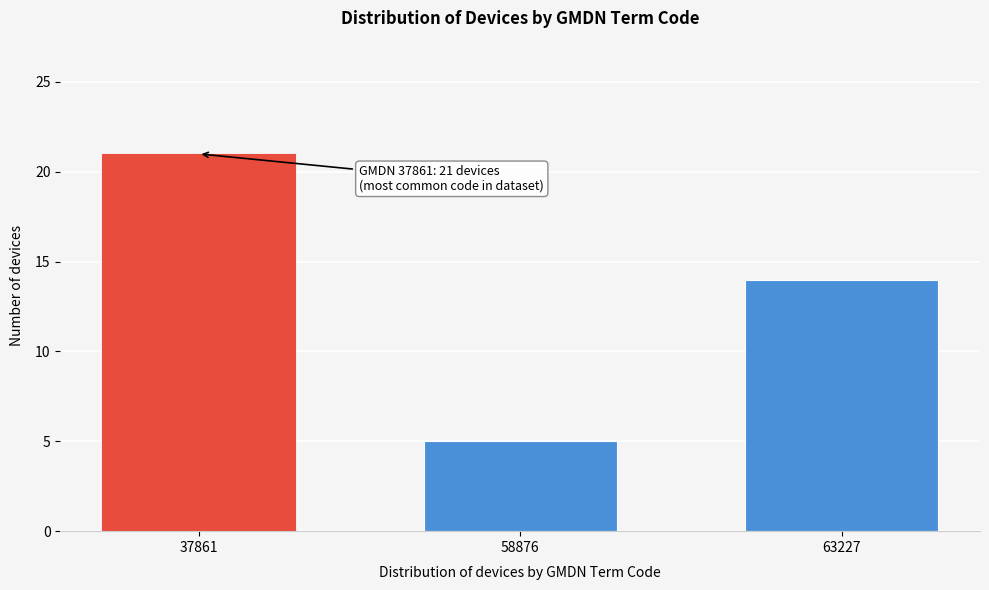

Reading left to right, transcribe all the data shown in this chart.

37861=21	58876=5	63227=14